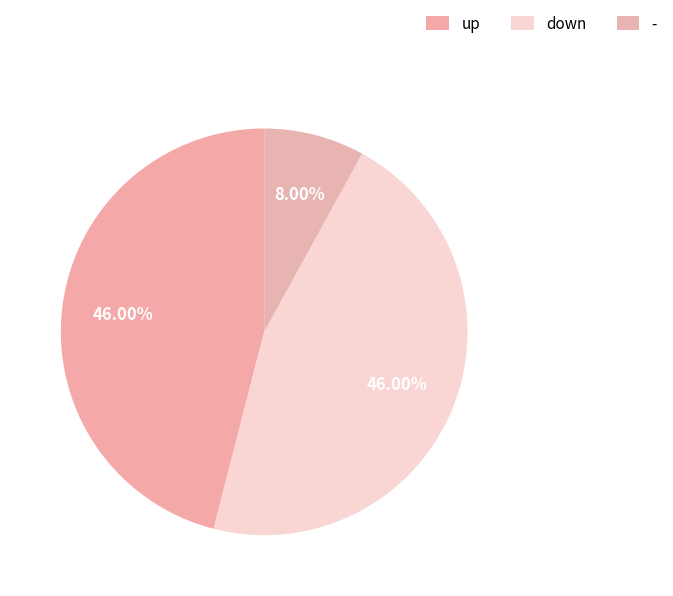

Does any single category account for the majority?

No